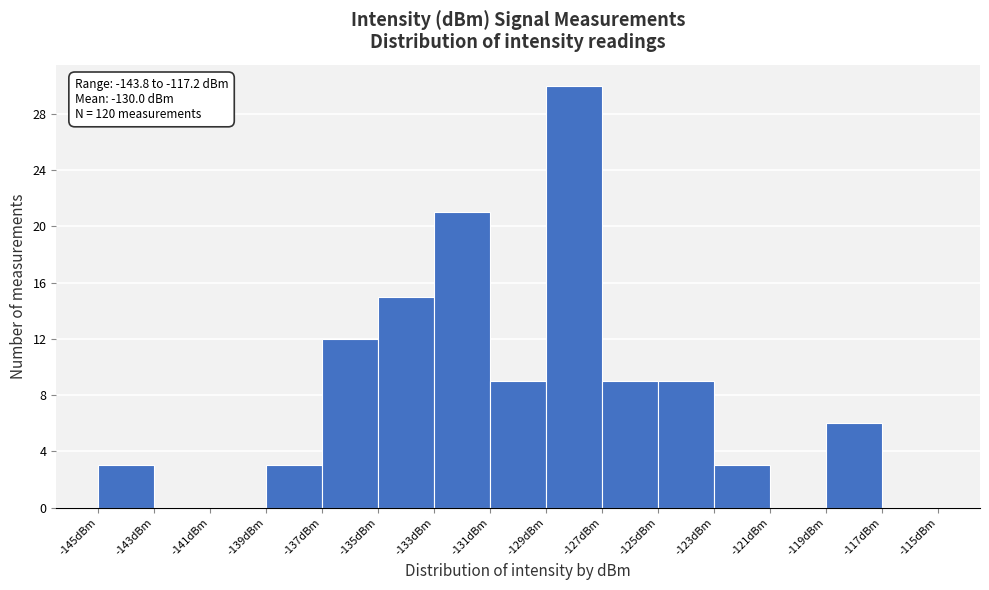

Over which range of the x-axis is the bar tallest?

-129 to -127